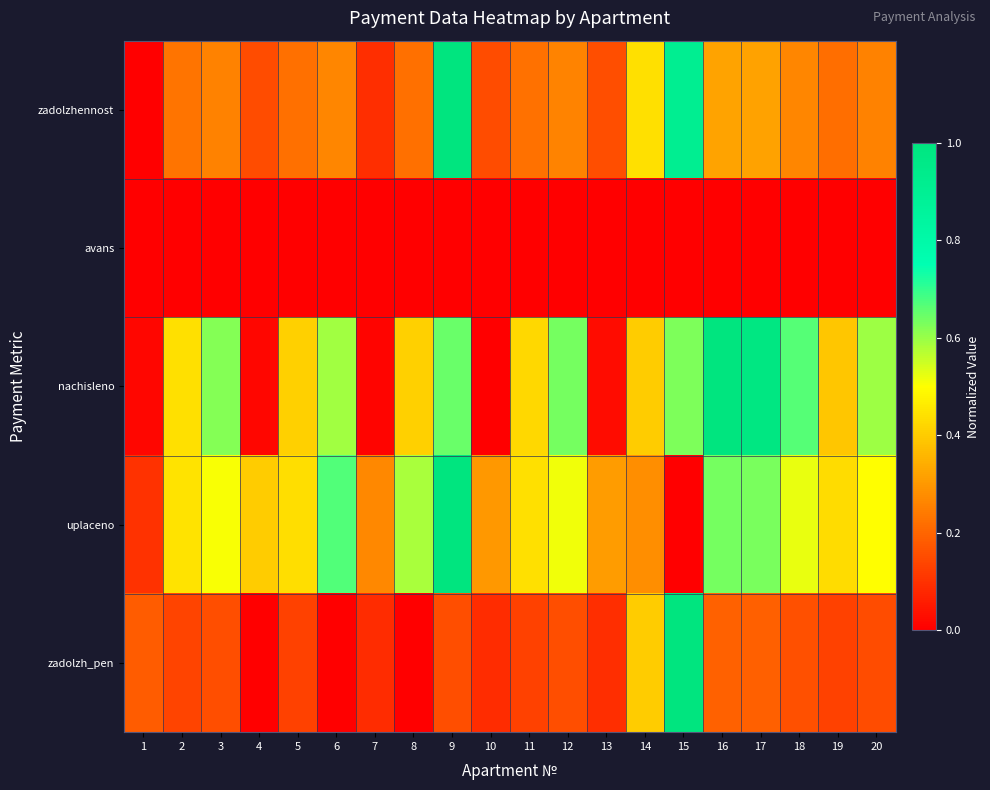

What is the spread (max minus min) of values at 2?

0.4